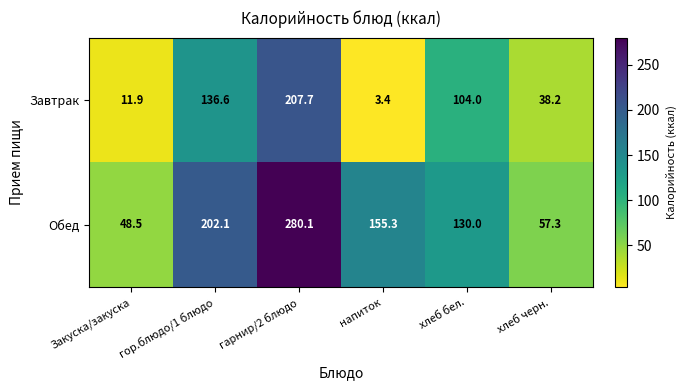

What value does the Обед series have at гарнир/2 блюдо?

280.1